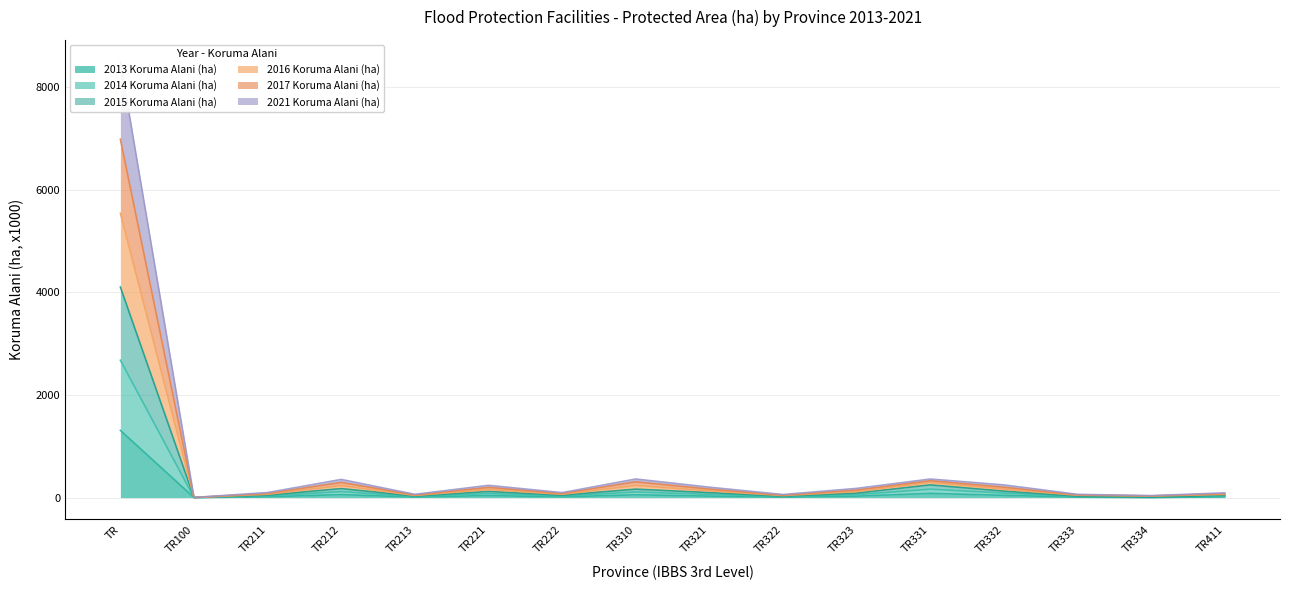

What is the difference between the 2015 Koruma Alani (ha) values at TR322 and TR212?

195.5